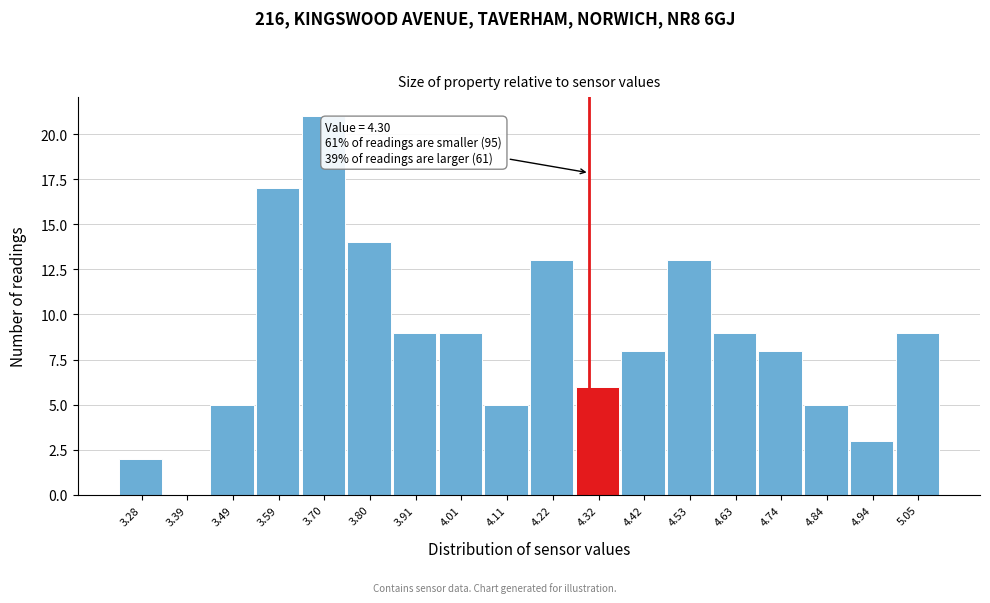

Which range on the x-axis has the tallest bar?

3.64 to 3.74